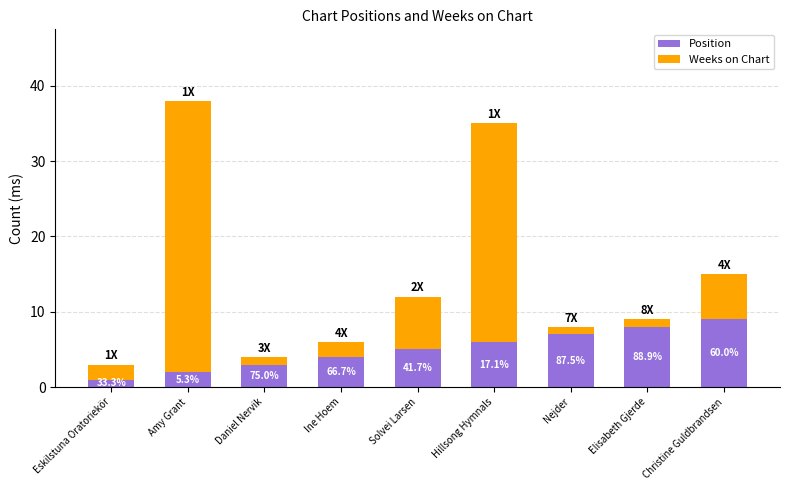

Which has a higher value, Eskilstuna Oratoriekör or Elisabeth Gjerde?

Elisabeth Gjerde